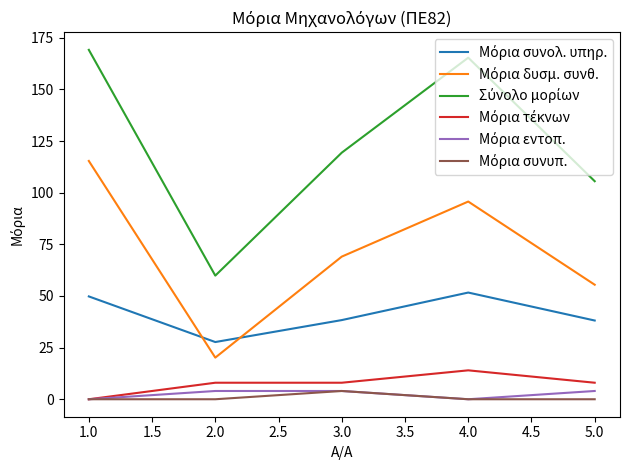

What is the total value across all series at 3.0?

242.8